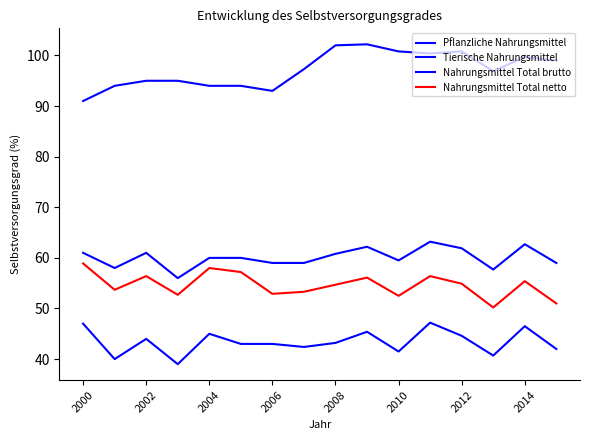

True or false: Tierische Nahrungsmittel has more than 2 interior local peaks.

True